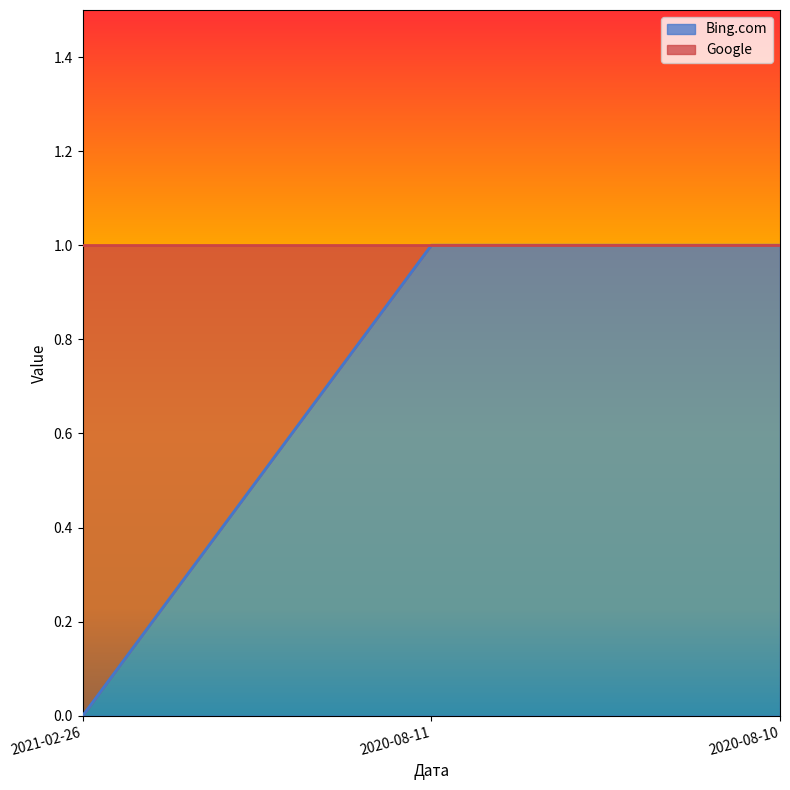

Reading left to right, extract all data points from this chart.

2021-02-26=0	2020-08-11=1	2020-08-10=1